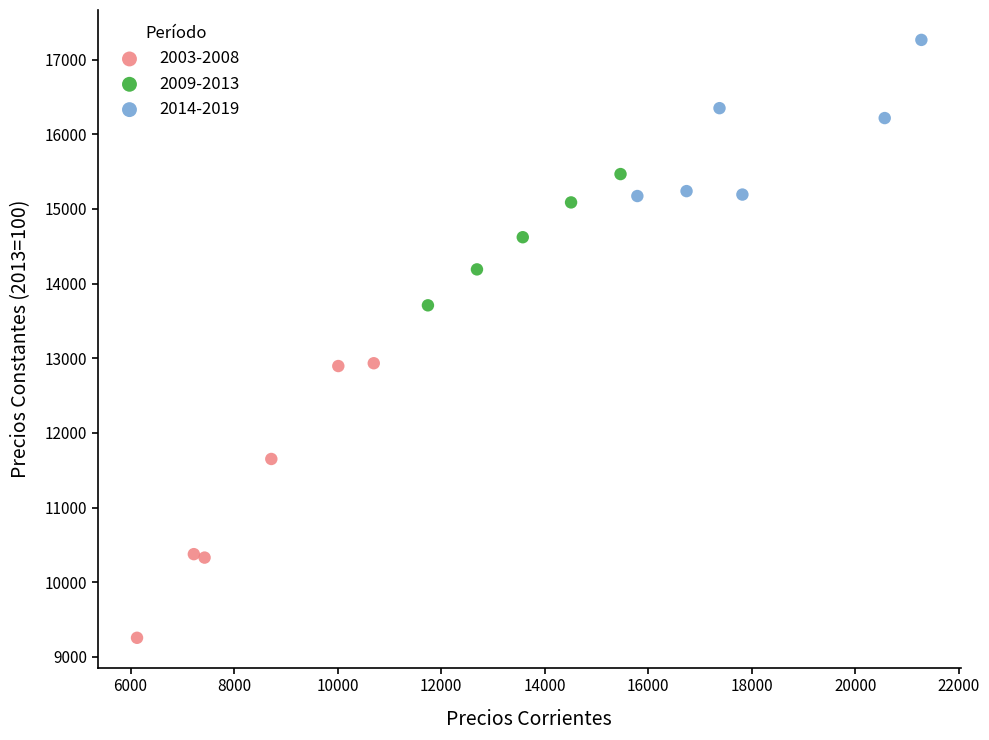

Which series reaches the minimum Y coordinate?

2003-2008